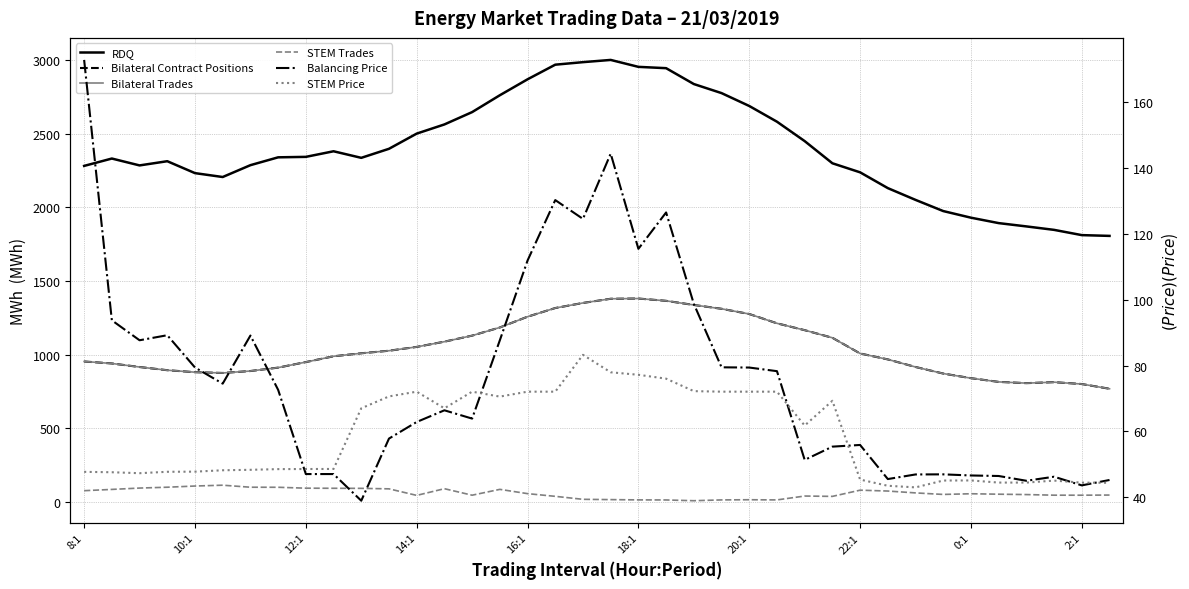

What are all the series names shown in the legend?

RDQ, Bilateral Contract Positions, Bilateral Trades, STEM Trades, Balancing Price, STEM Price